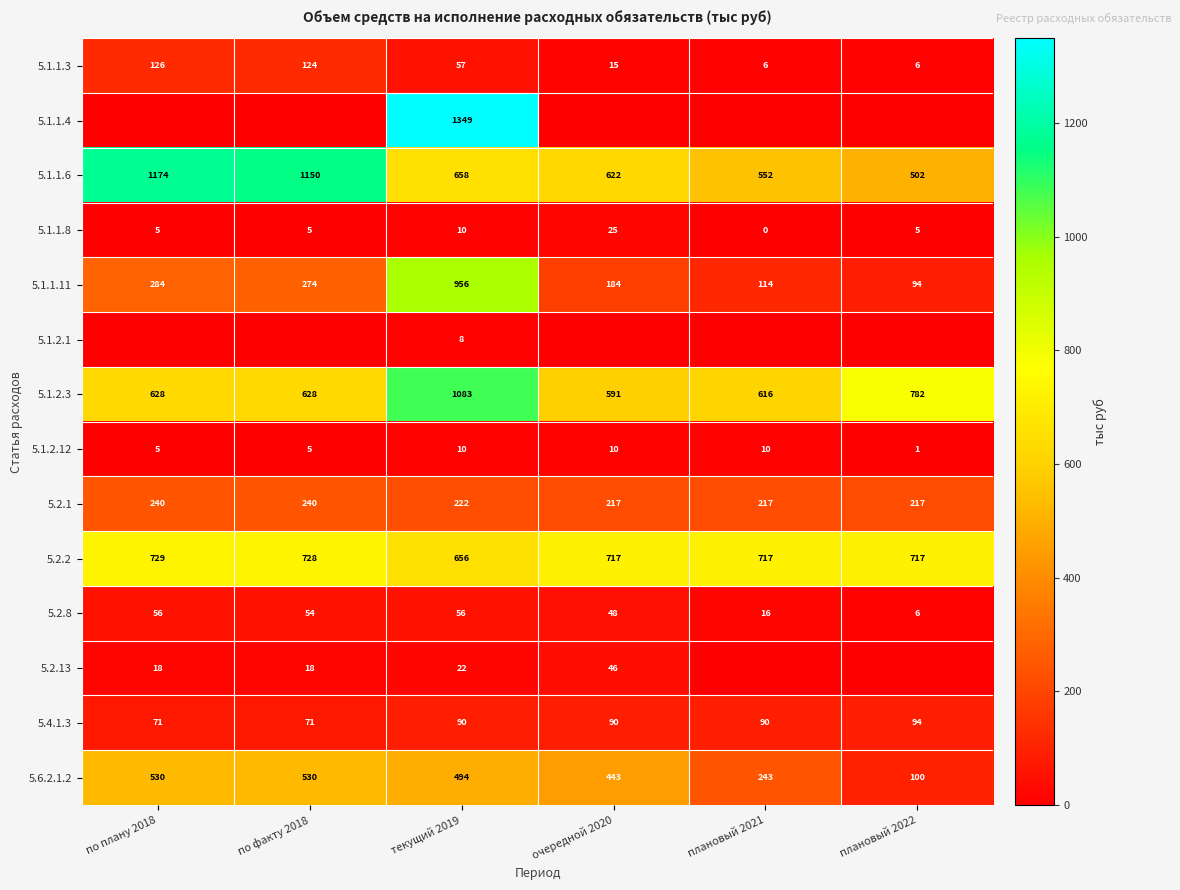

What is the average value of the 5.1.1.3 series?

56